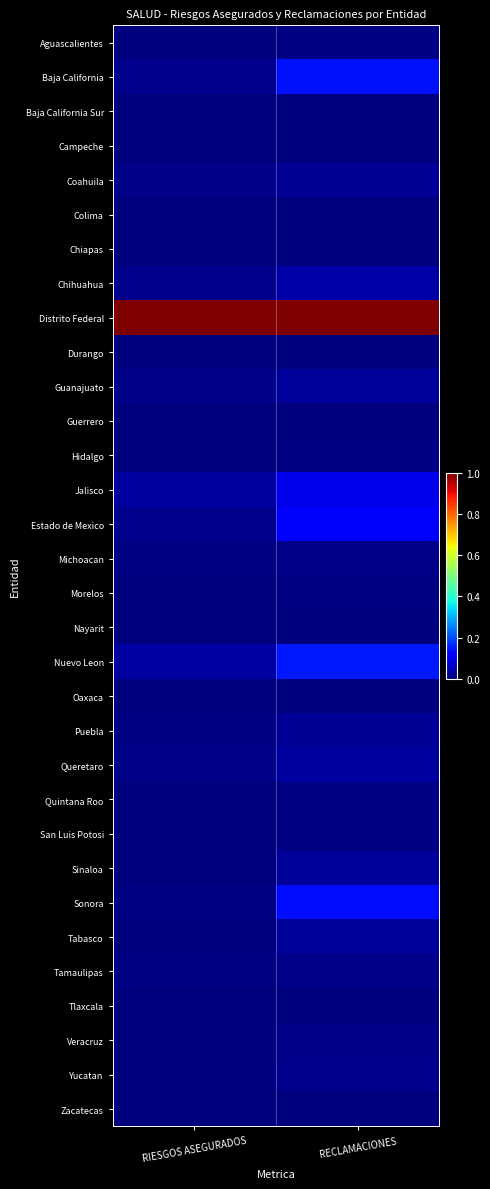

How many distinct data groups are displayed?

32